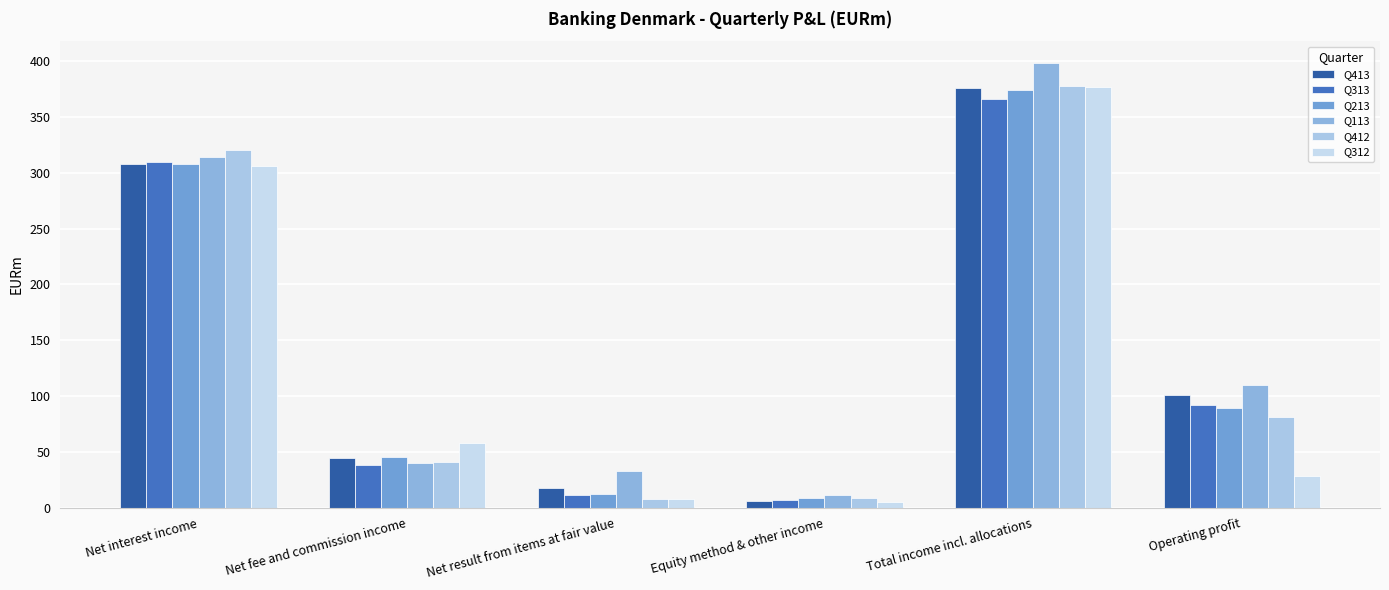

How many groups of bars are there?

6